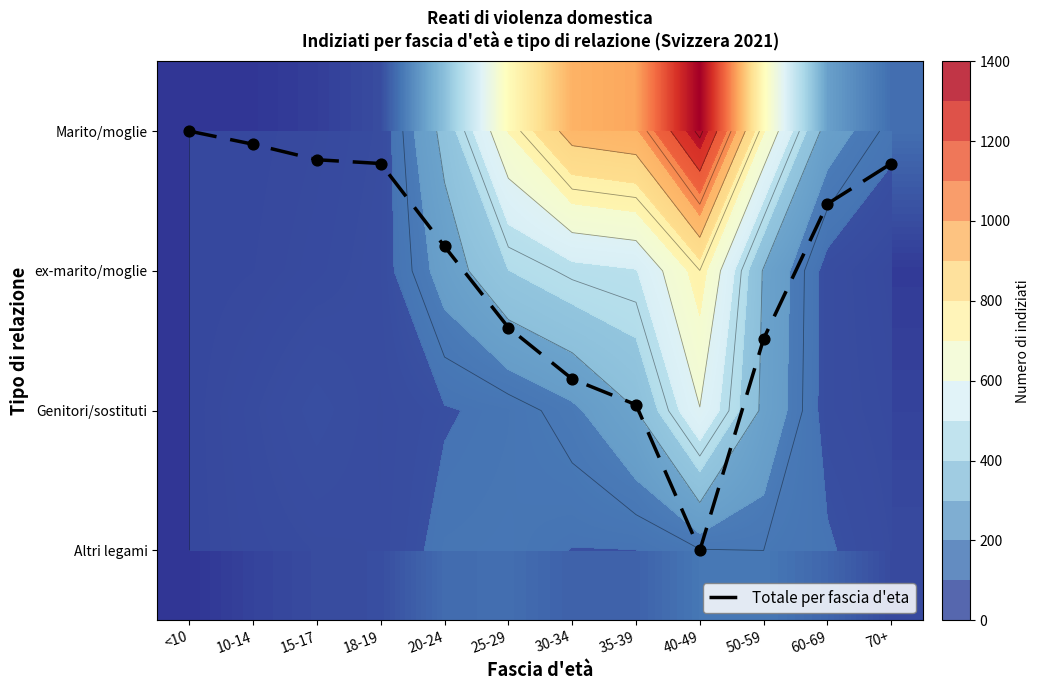

What is the total value across all series at 50-59?

1423.5